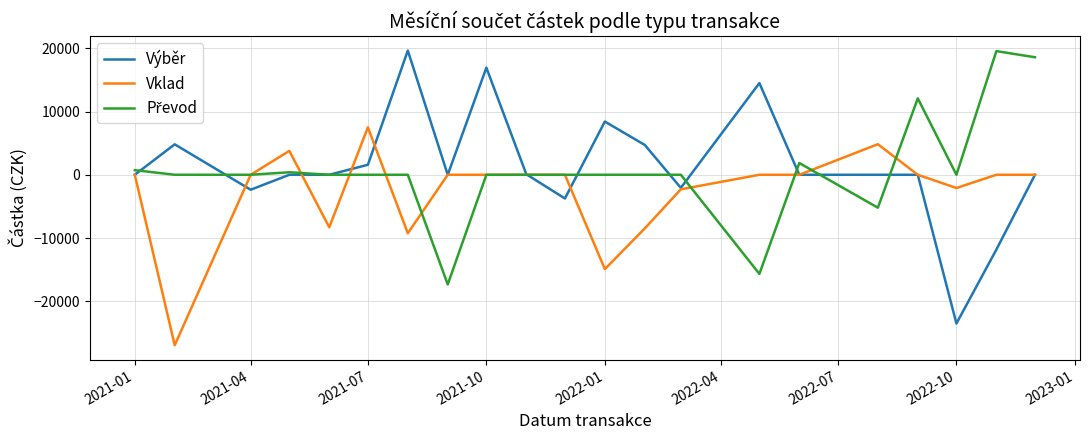

Which series has the widest spread of values?

Výběr